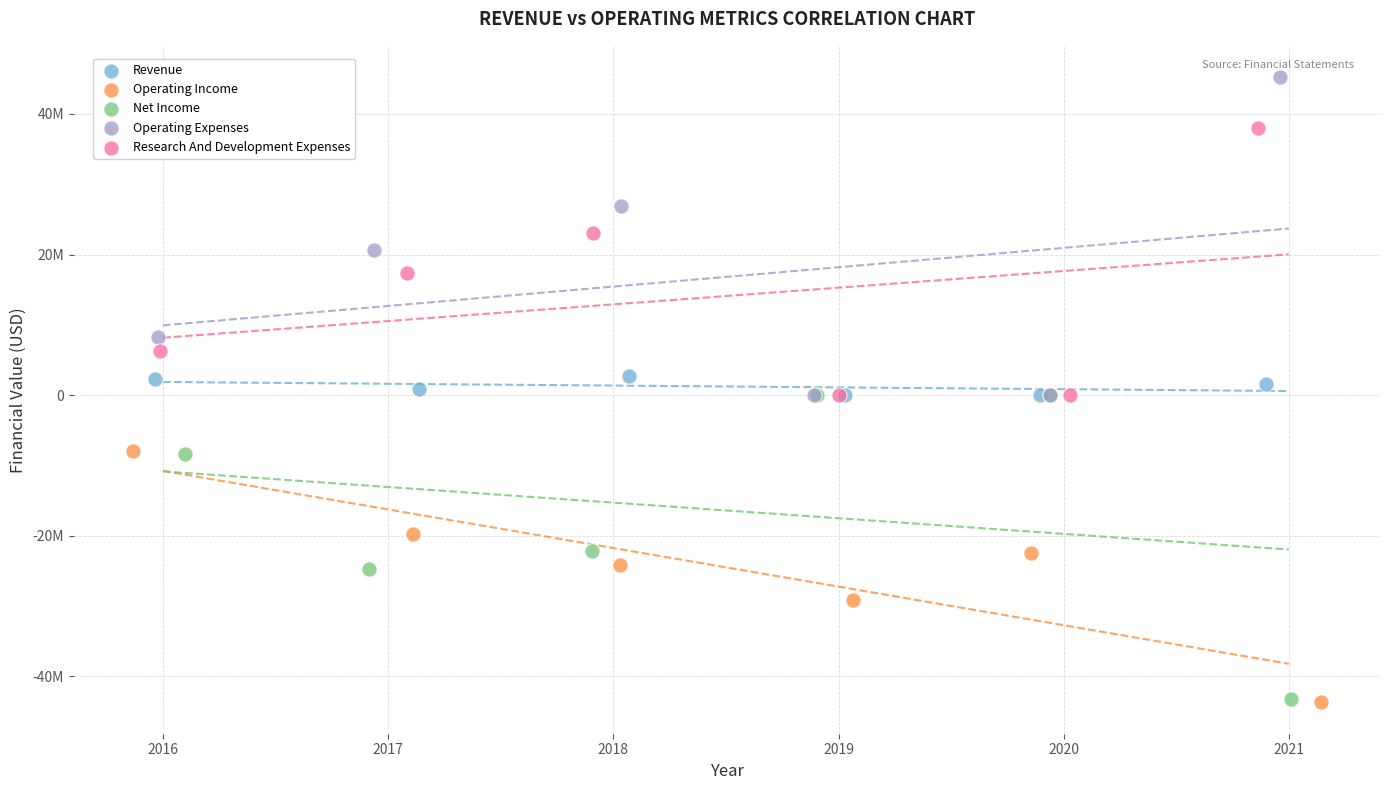

What are all the series names shown in the legend?

Revenue, Operating Income, Net Income, Operating Expenses, Research And Development Expenses